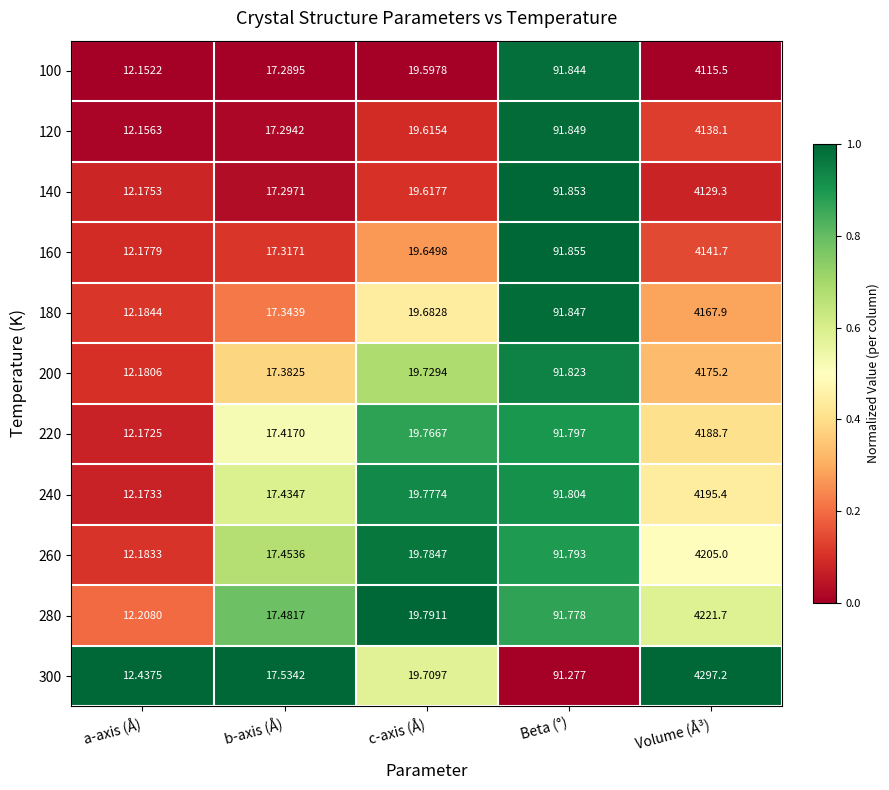

At which category does the chart reach its minimum across all series?

a-axis (Å)